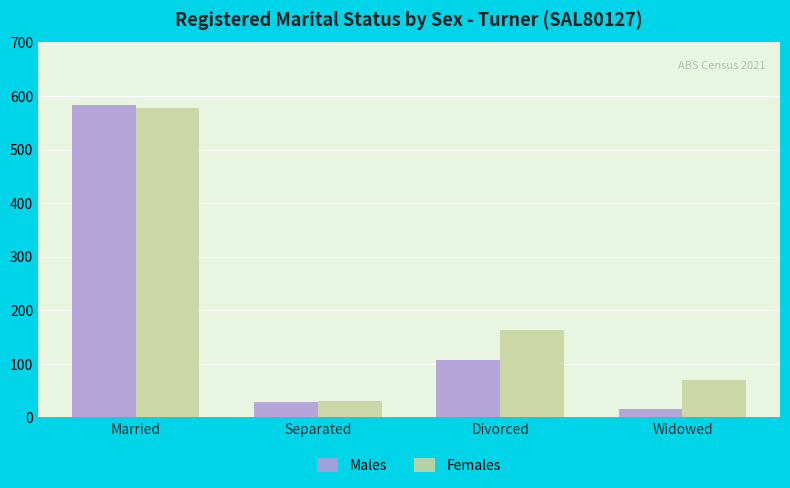

At which label does Males reach its peak?

Married